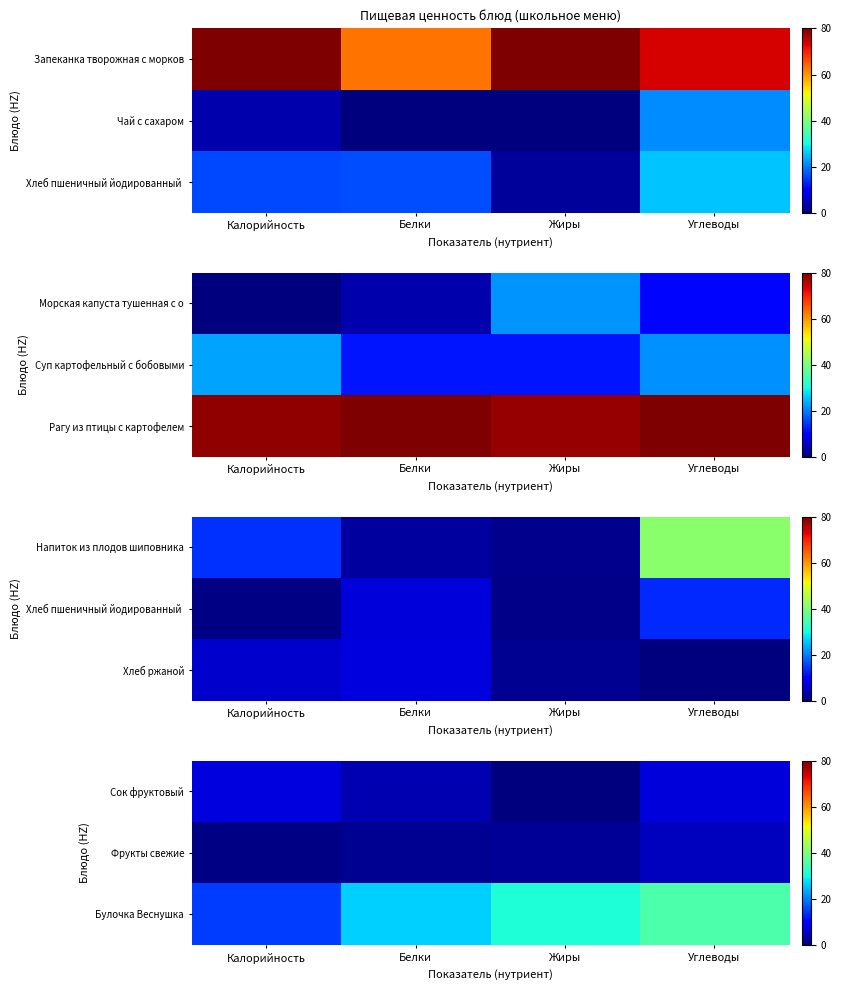

At Калорийность, list the series in order from smallest to largest.

Фрукты свежие, Сок фруктовый, Булочка Веснушка